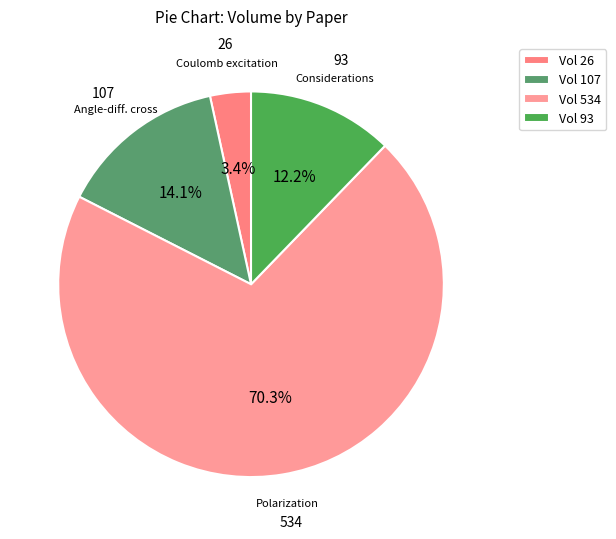

To the nearest percent, what is the difference between the largest and smallest slice percentages?

67%